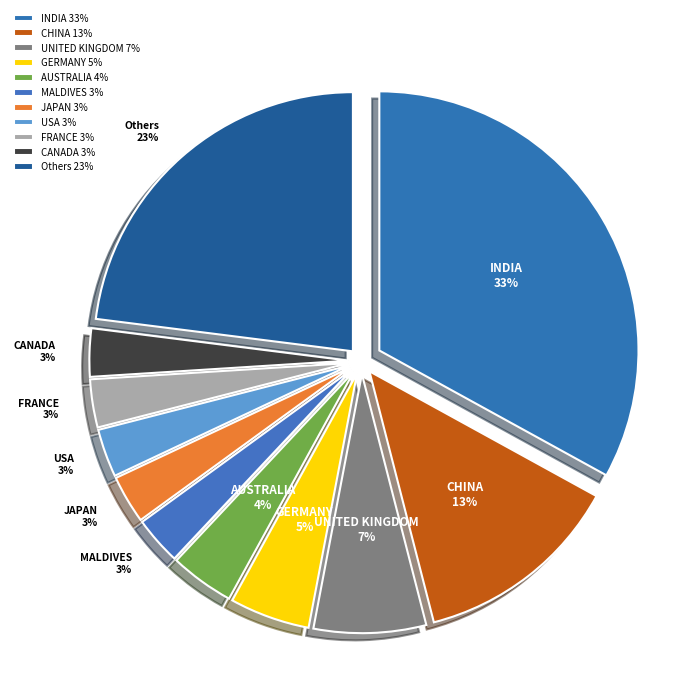

To the nearest percent, what is the difference between the GERMANY and FRANCE slice percentages?

2%